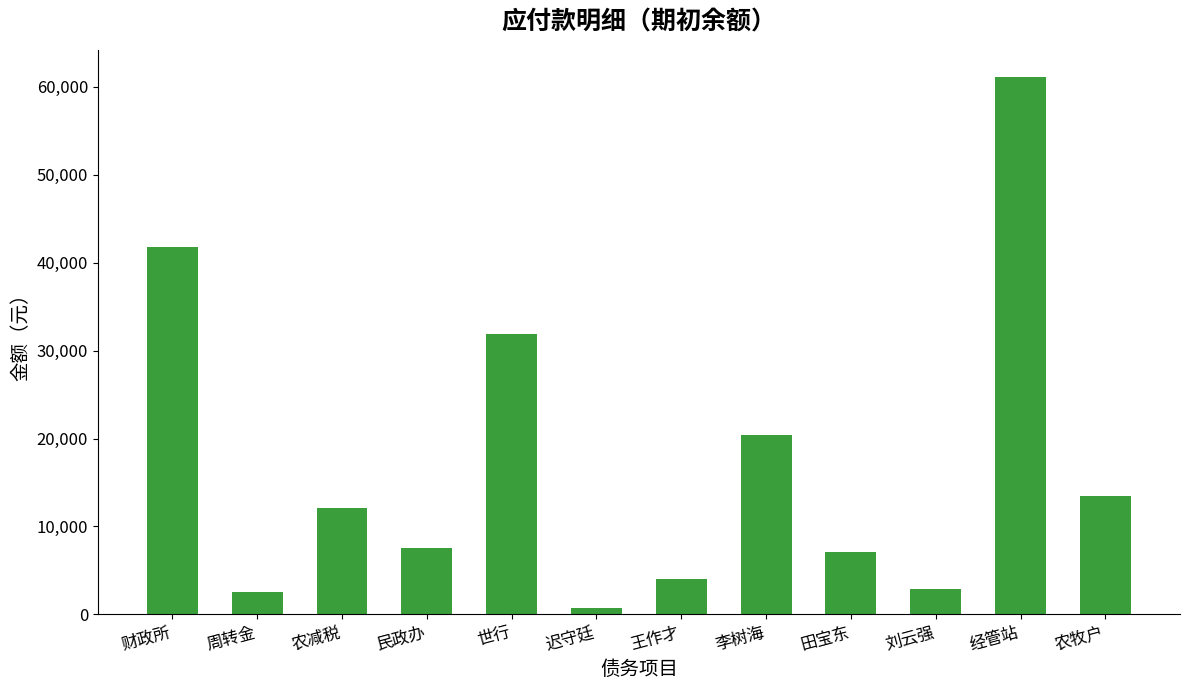

Which label corresponds to the largest value in the chart?

经管站